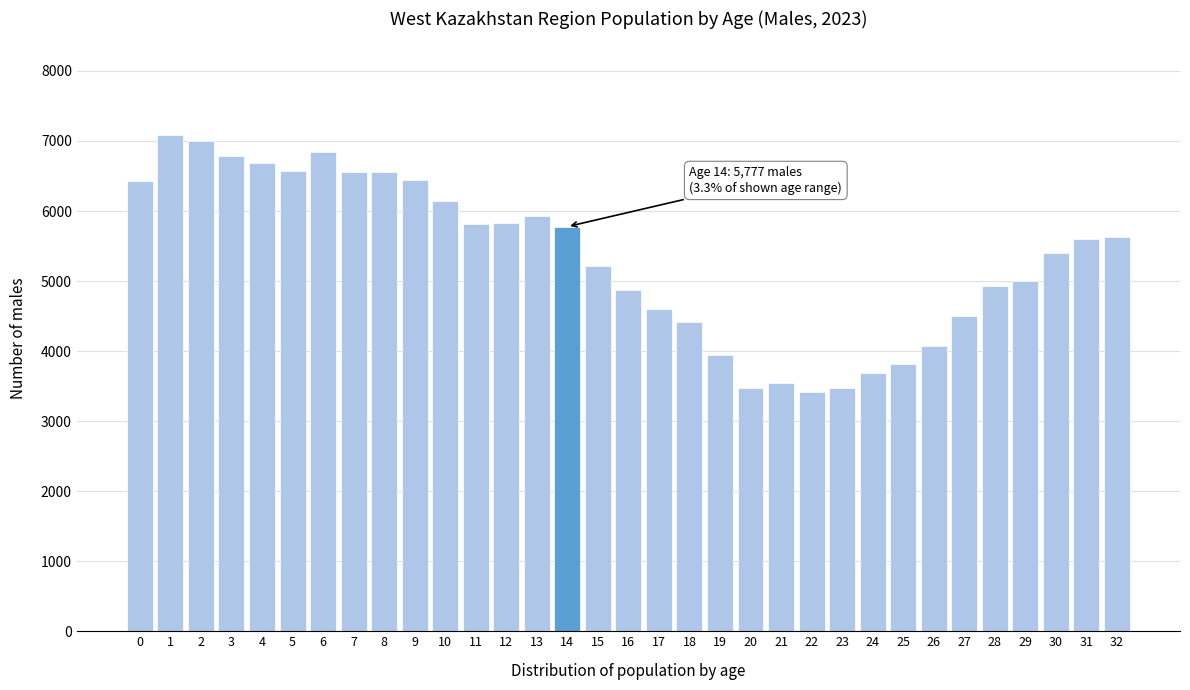

What is the value of the 28th bar from the left?

4503